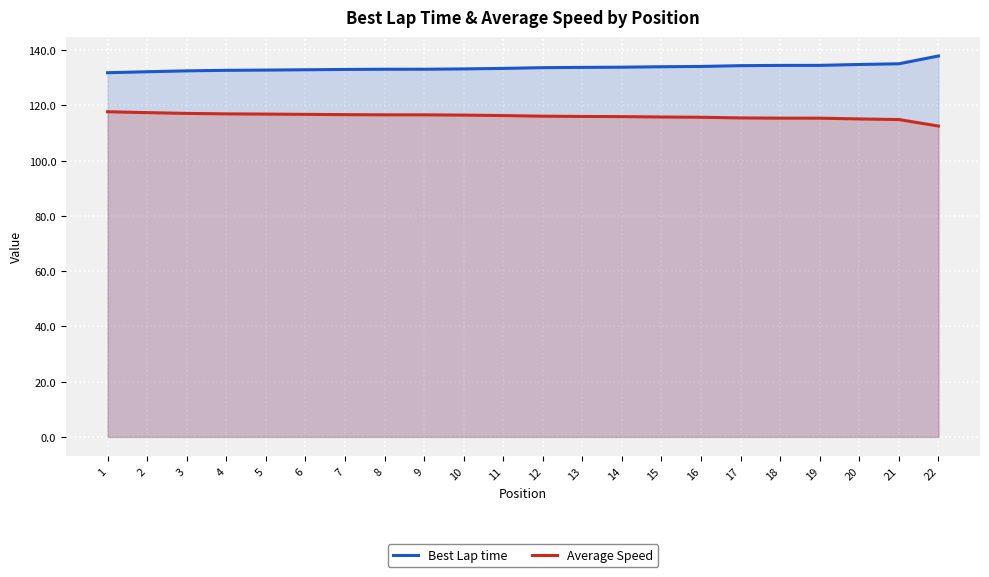

What is the value of the Average Speed point at the 12th from the left?

116.1